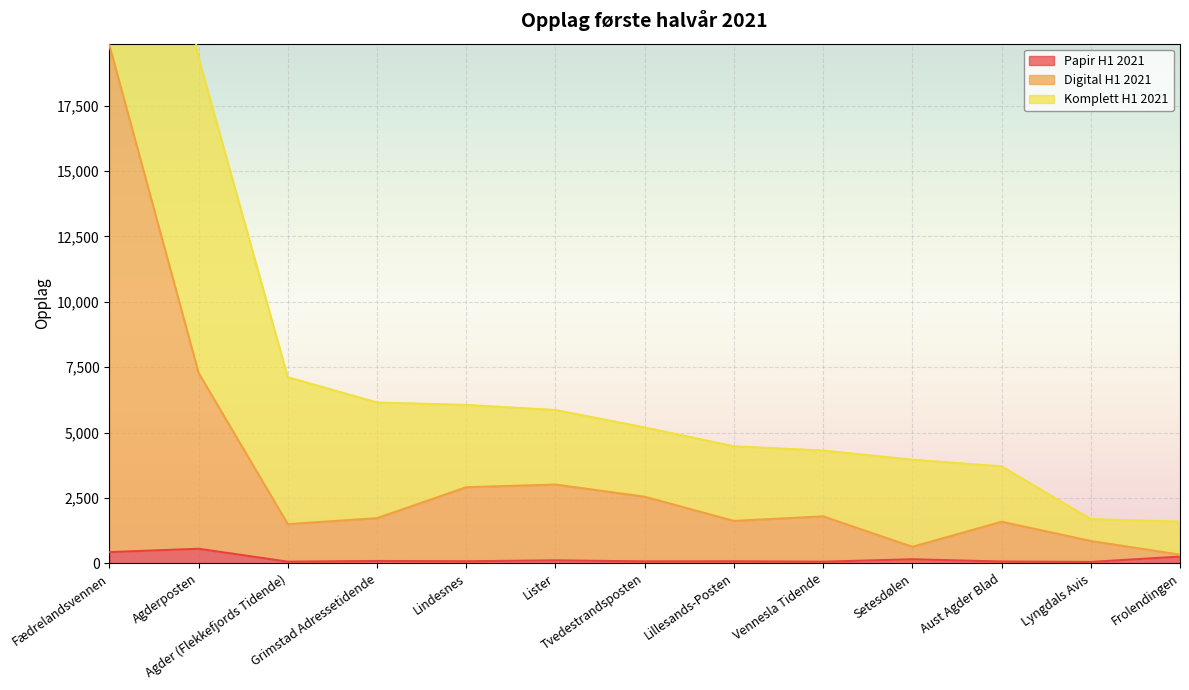

What position from the left is Setesdølen?

10